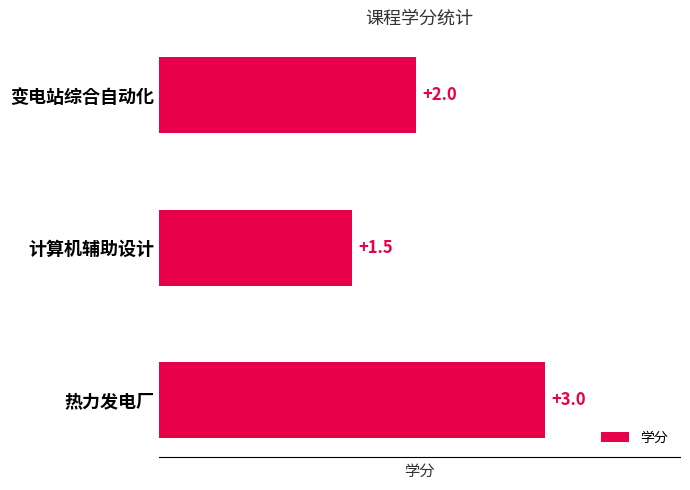

Reading top to bottom, list all the values displayed in this chart.

2.0	1.5	3.0